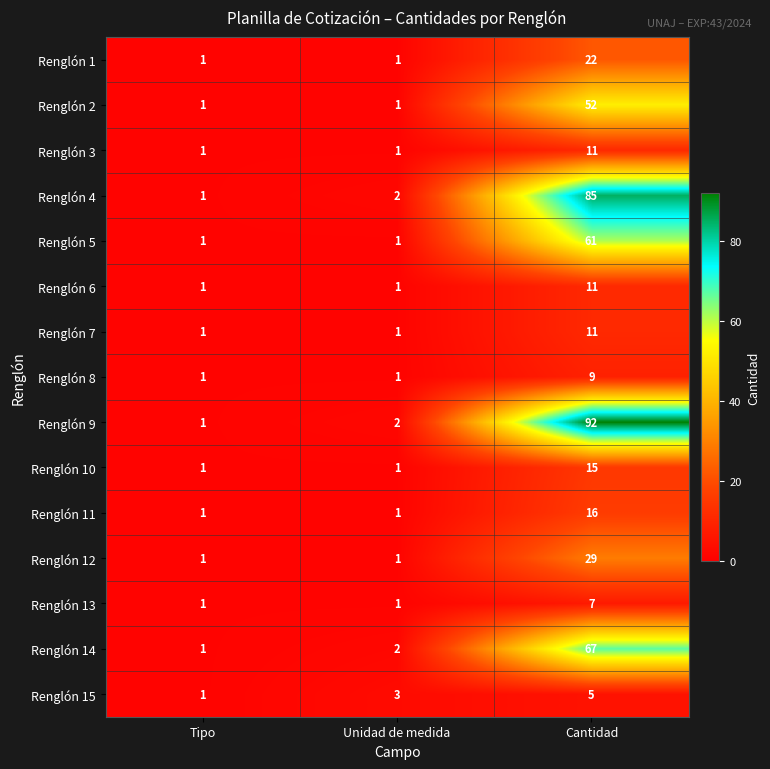

What is the average value of the Renglón 10 series?

6